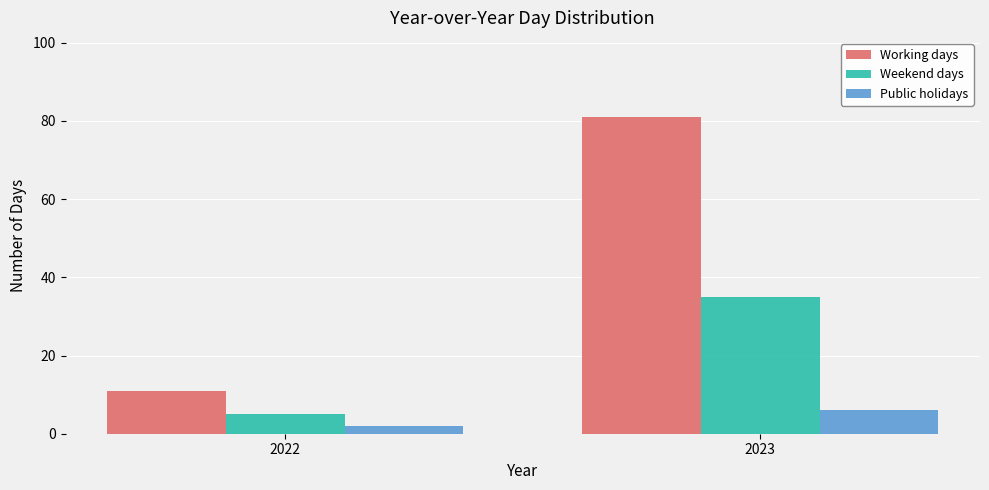

What is the sum of the Working days values at 2022 and 2023?

92